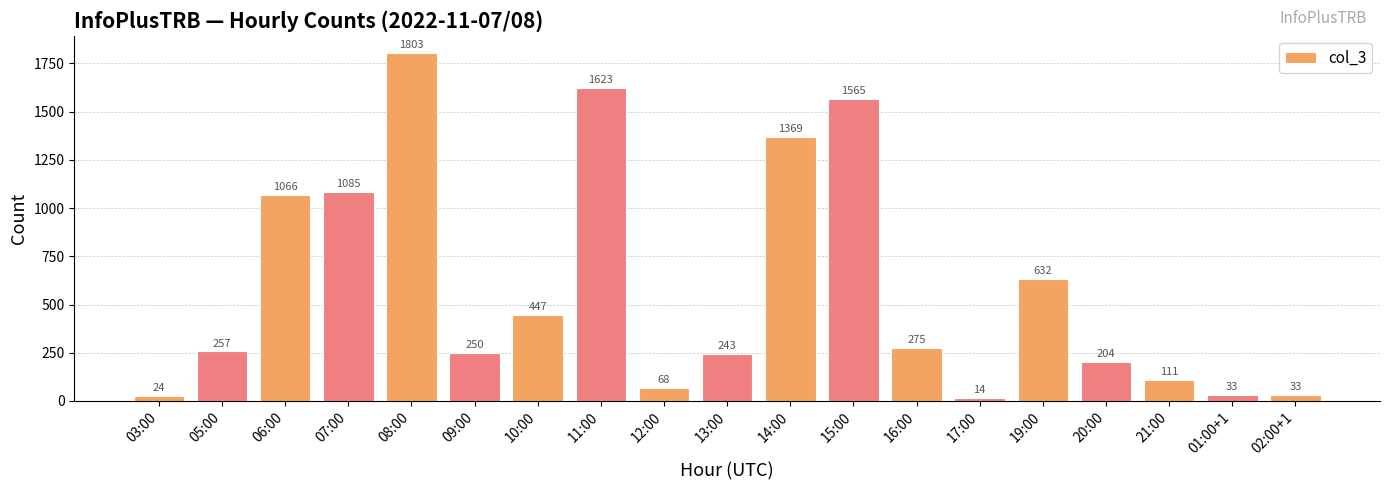

What is the label of the 7th bar from the left?

10:00